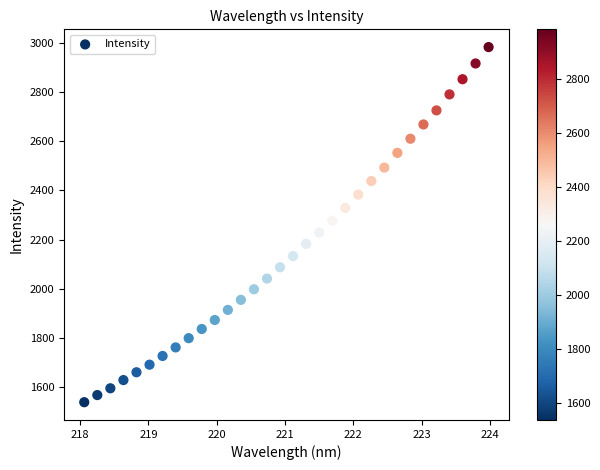

What is the range of X values (max minus min)?

5.9